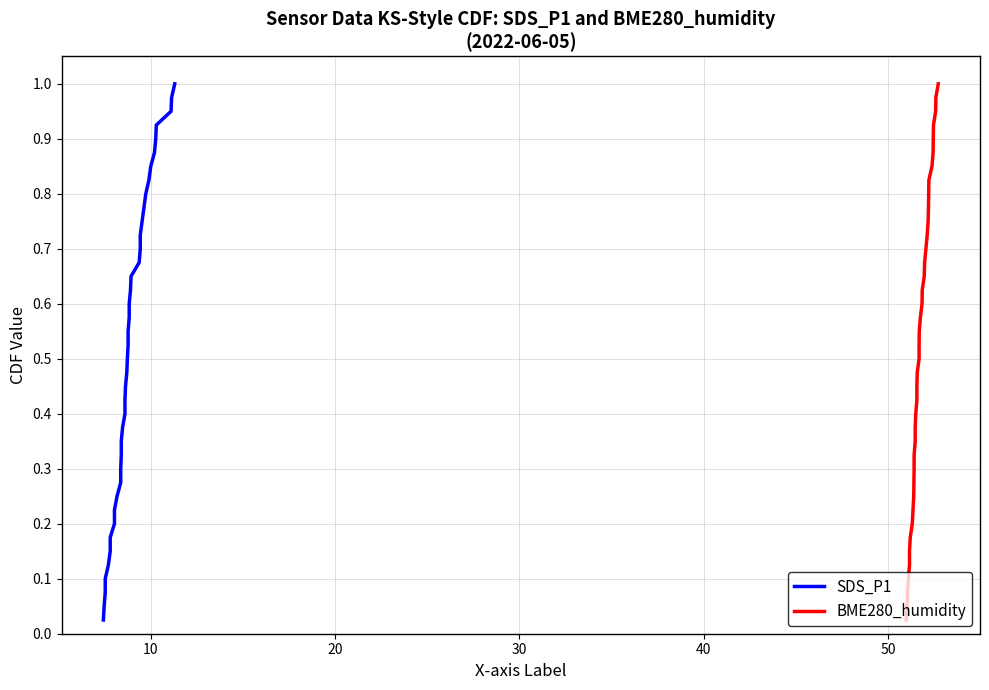

Which series has the widest spread of values?

SDS_P1